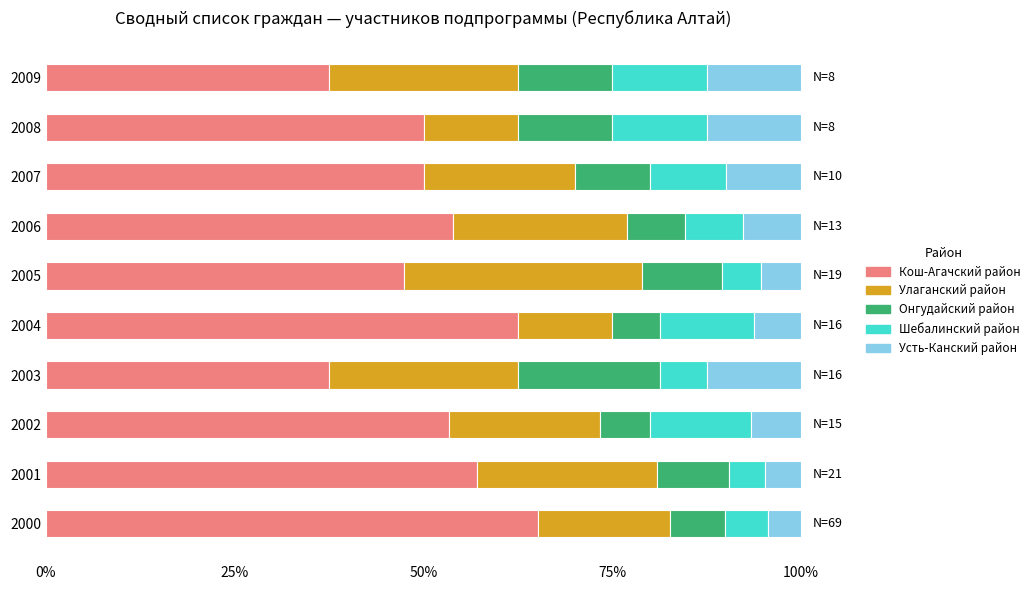

How many data points does each series have?

10